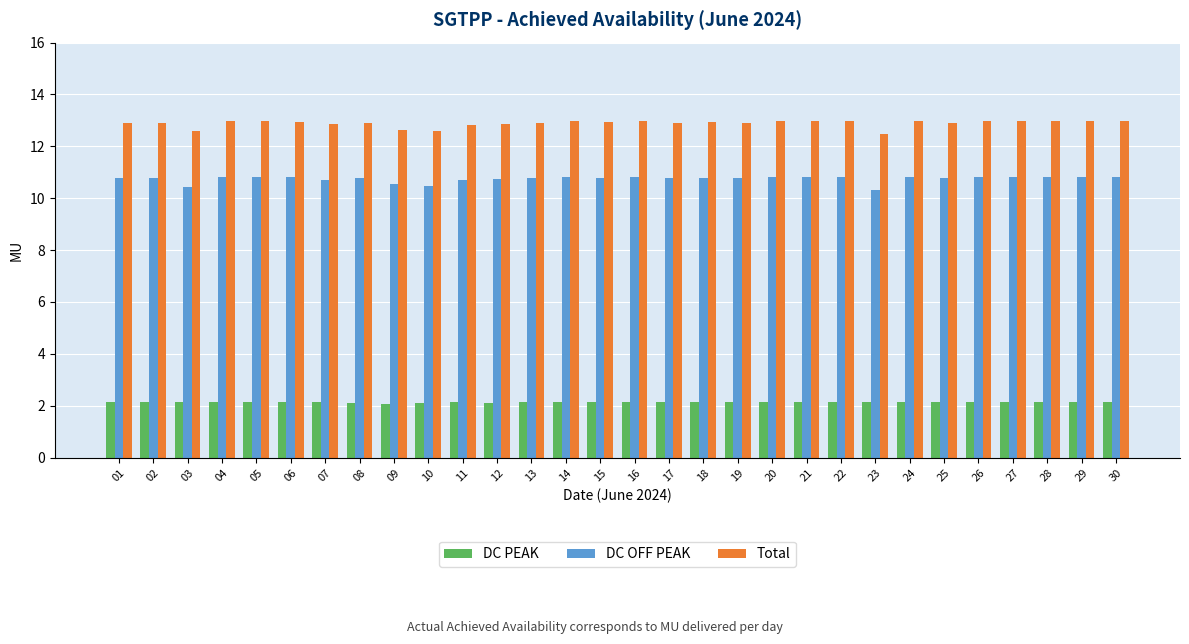

What is the difference between the second highest and minimum values in the DC PEAK series?

0.1